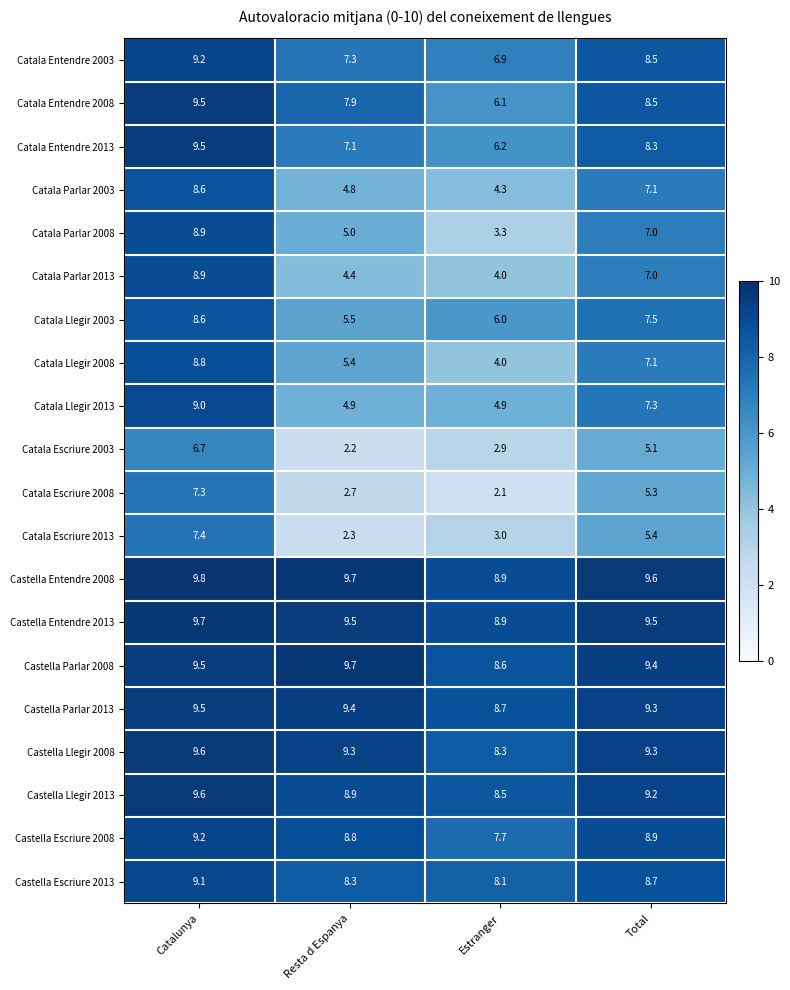

What is the difference between the Castella Llegir 2008 values at Estranger and Catalunya?

1.3